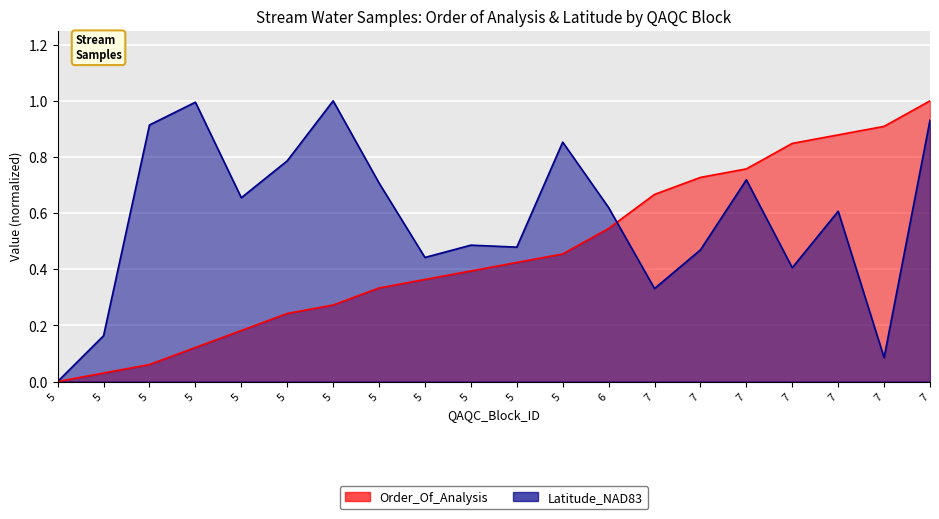

List the series in order of their peak value, lowest first.

Order_Of_Analysis, Latitude_NAD83